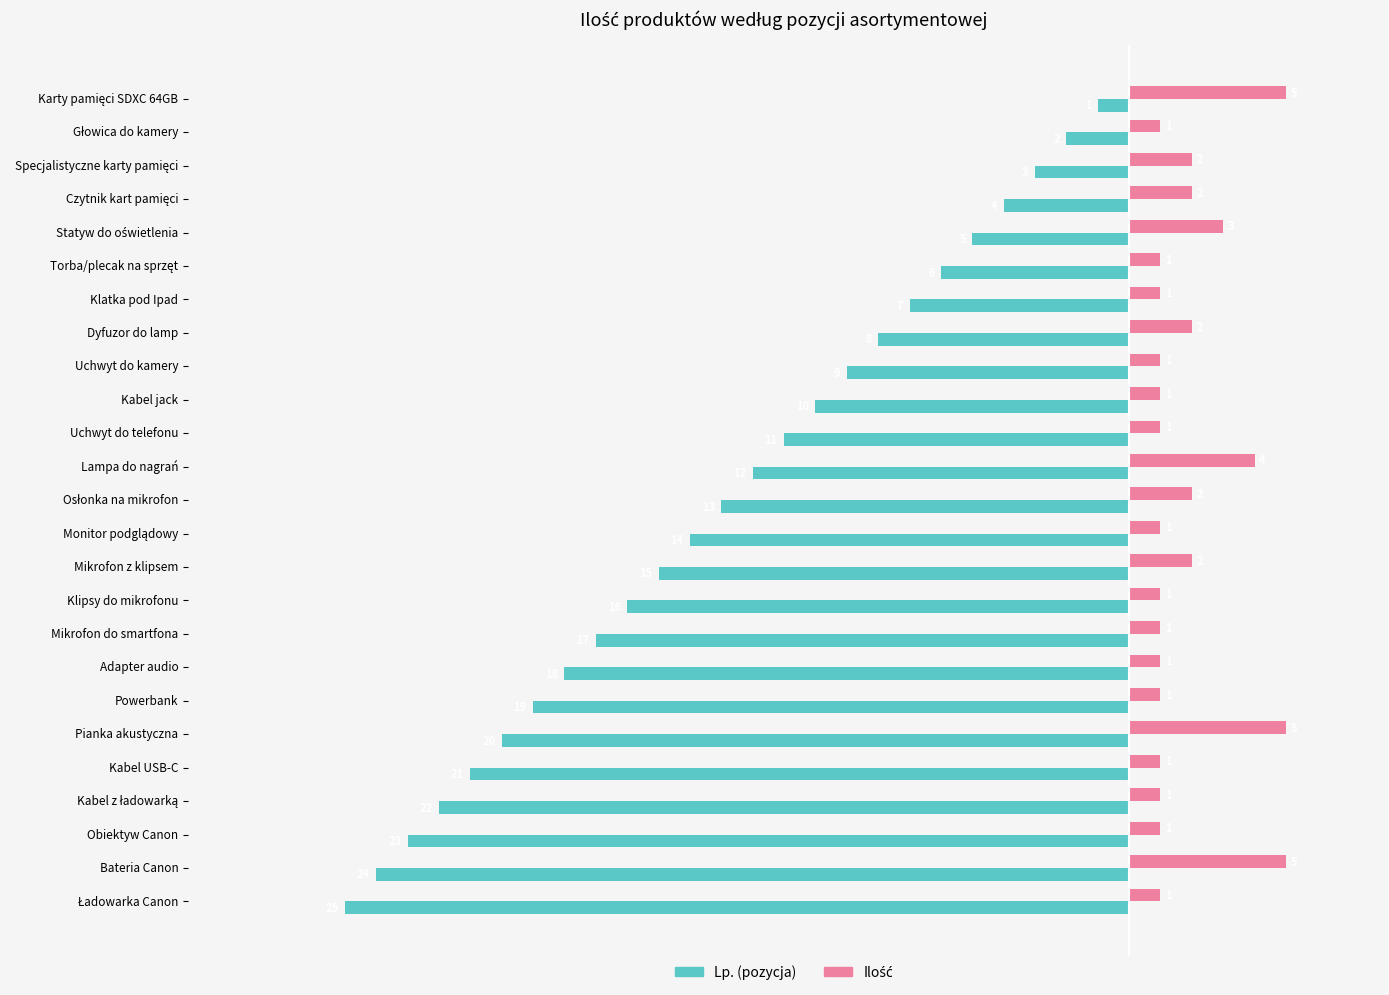

Which series has the largest range (max minus min)?

Lp. (pozycja)